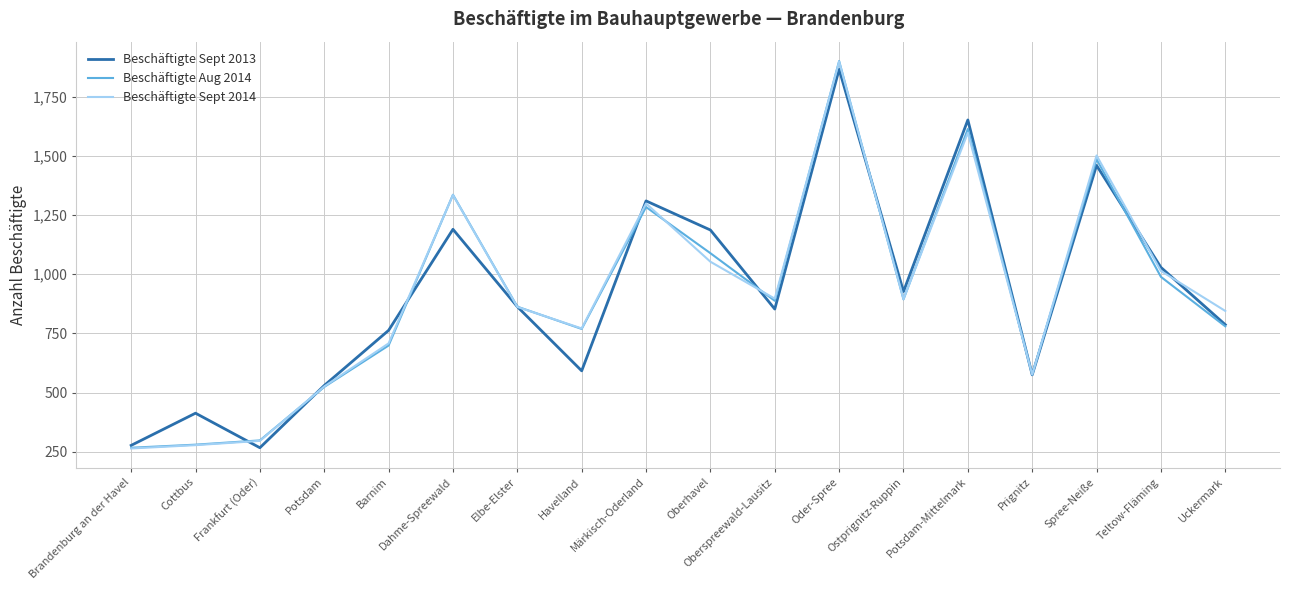

What are all the series names shown in the legend?

Beschäftigte Sept 2013, Beschäftigte Aug 2014, Beschäftigte Sept 2014